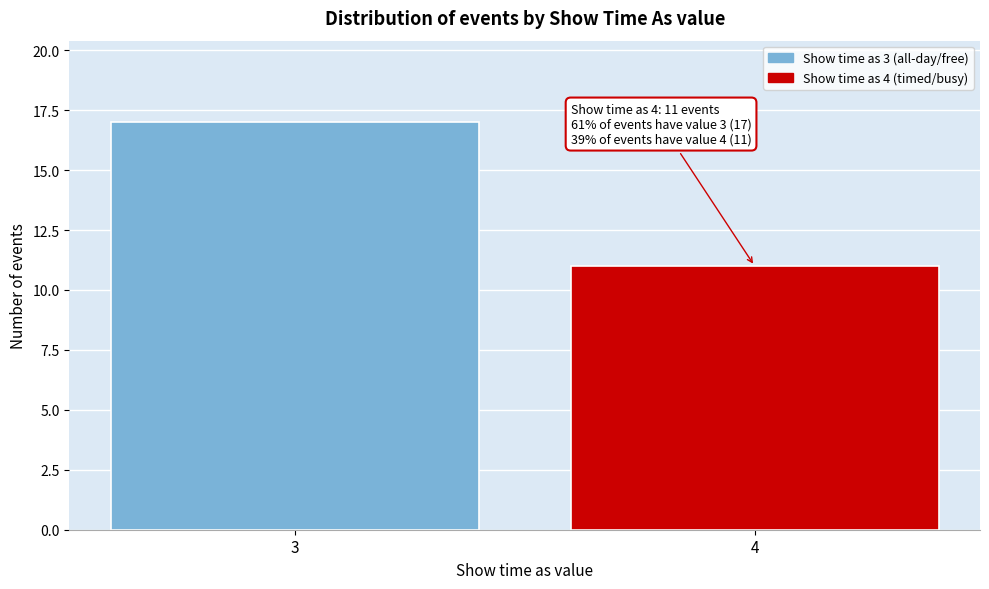

Reading left to right, extract all data points from this chart.

17	11